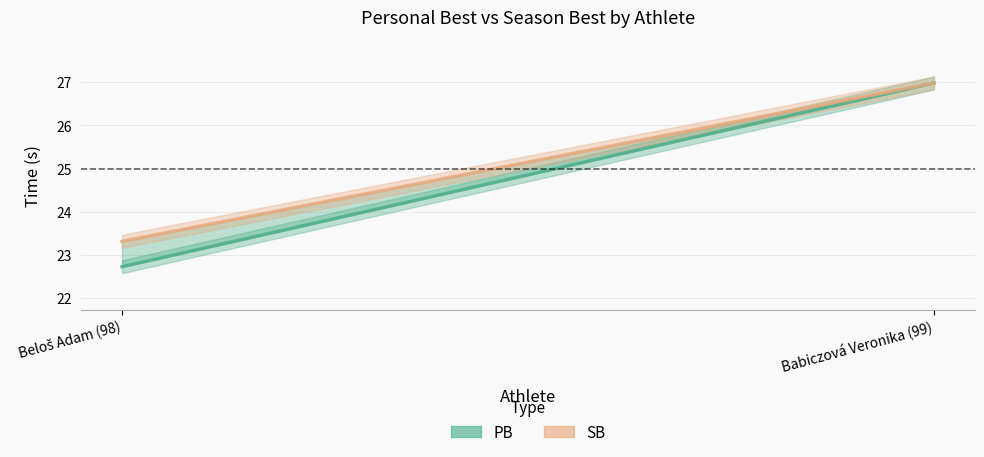

The PB series shows 36.1 at Beloš Adam (98). True or false?

False